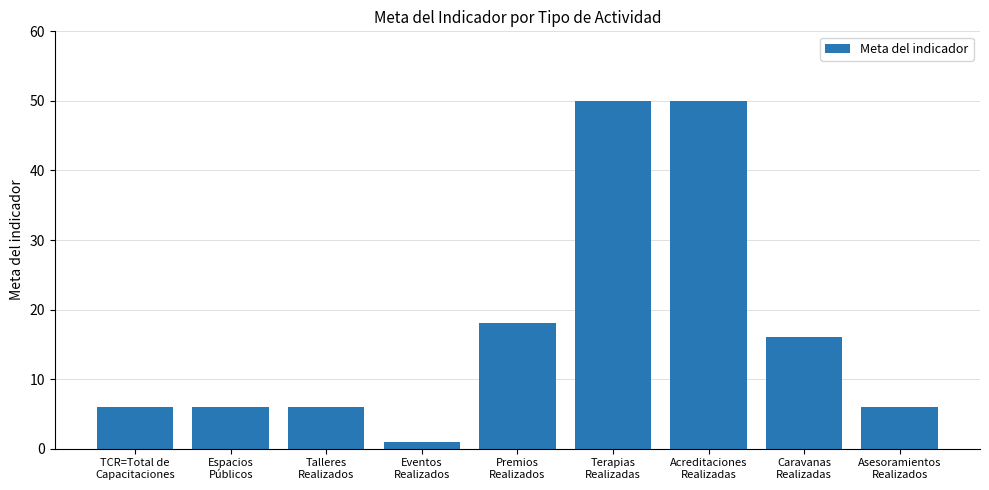

How many bars are there in total?

9